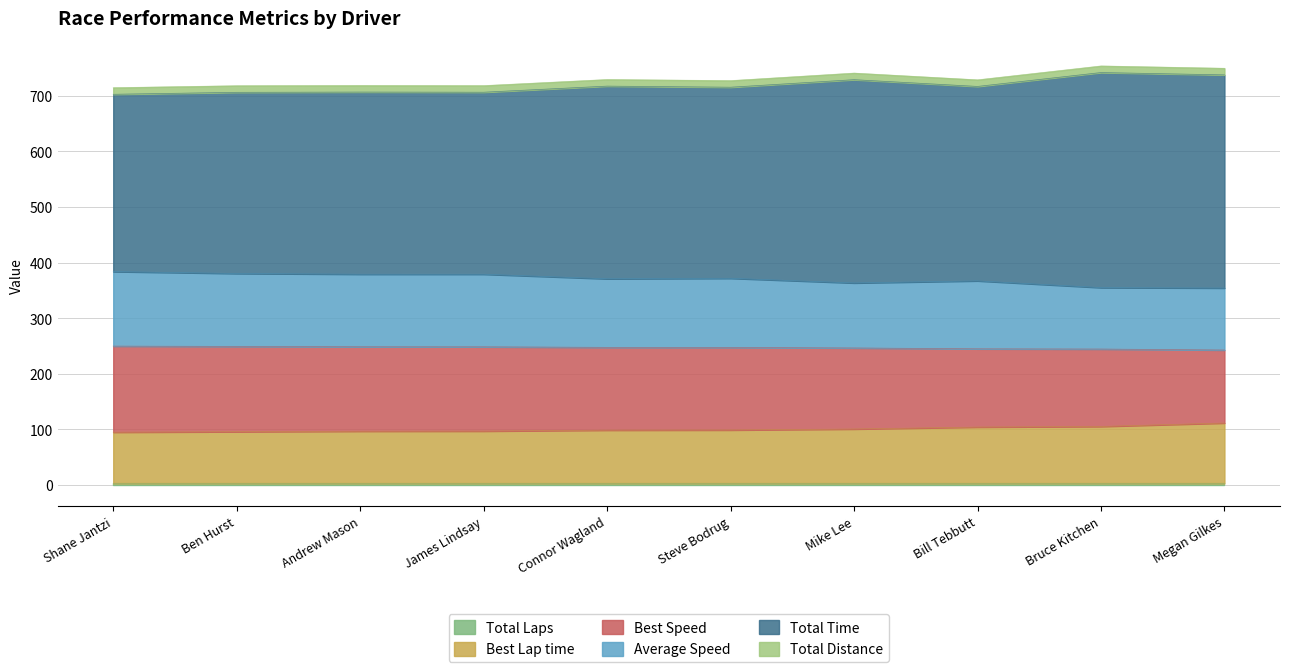

True or false: Total Time and Best Speed intersect in this chart.

False